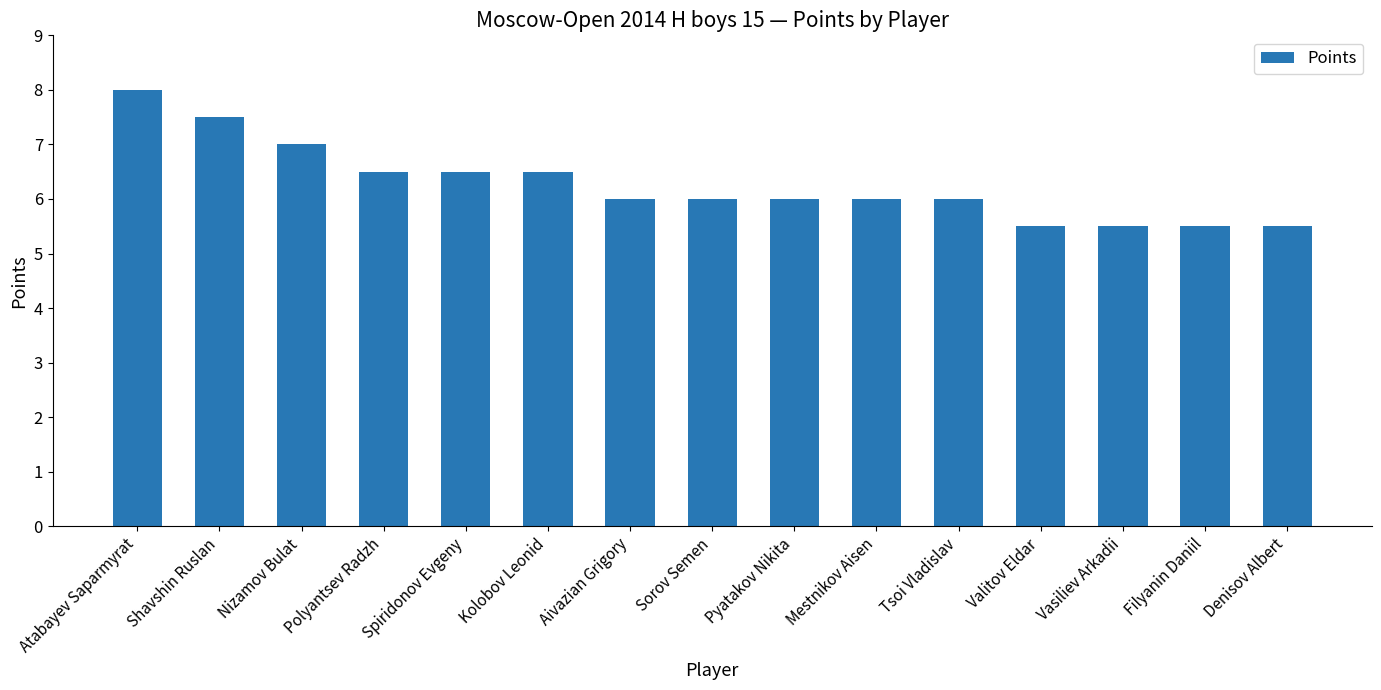

How many categories are shown in the chart?

15